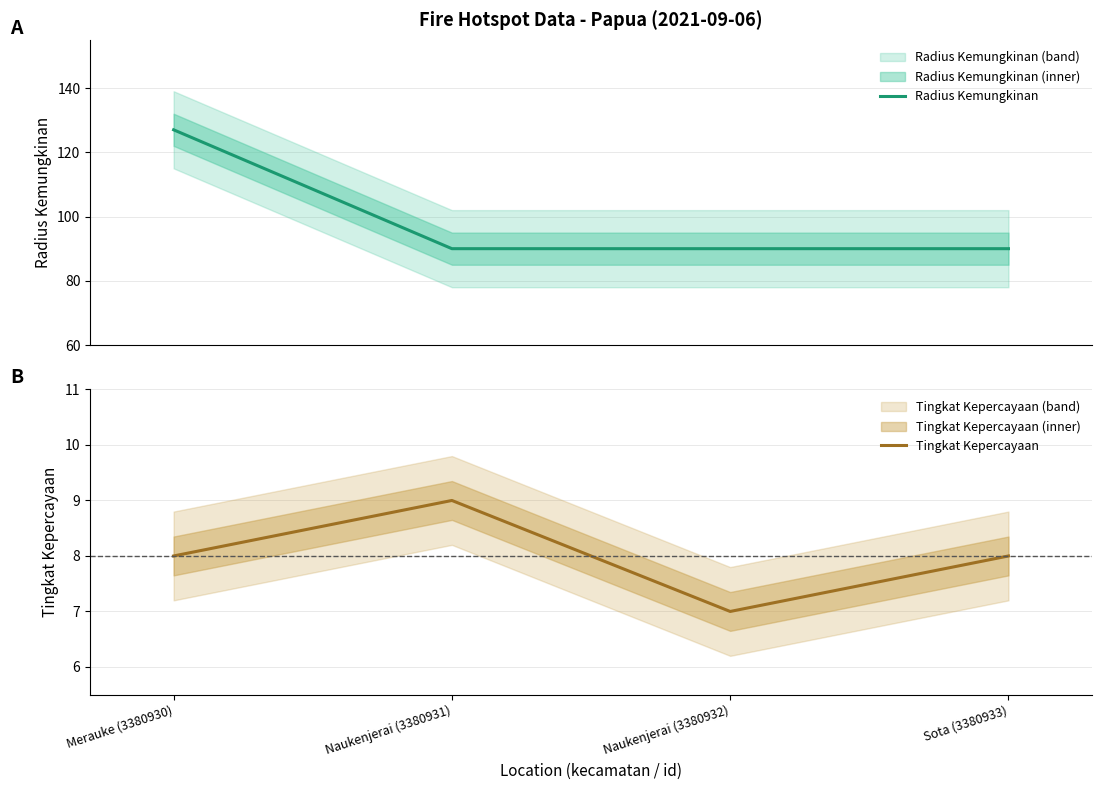

How many lines are shown in the chart?

2